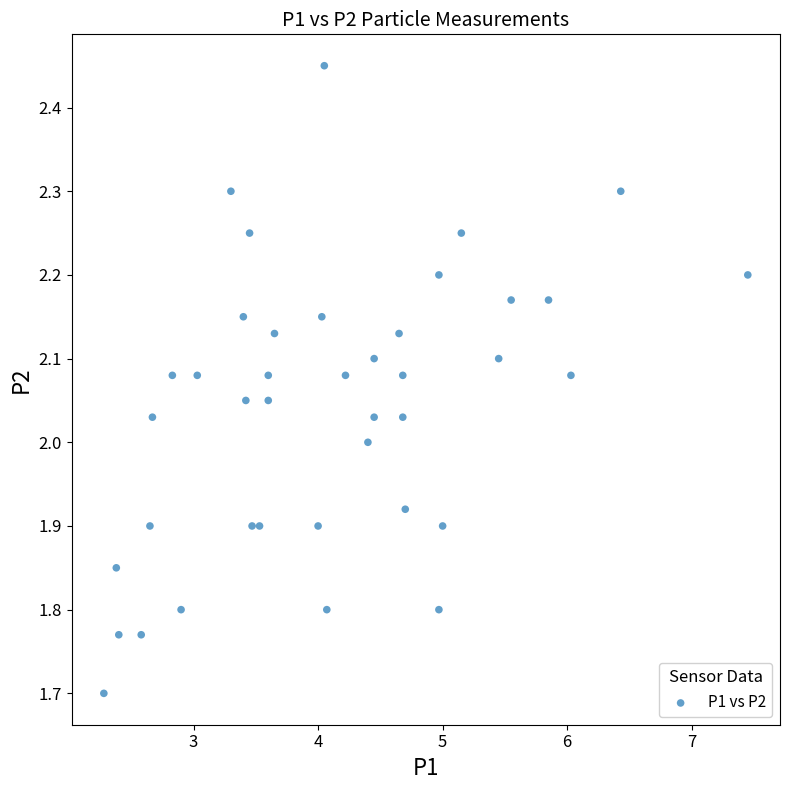

What is the range of X values (max minus min)?

5.2